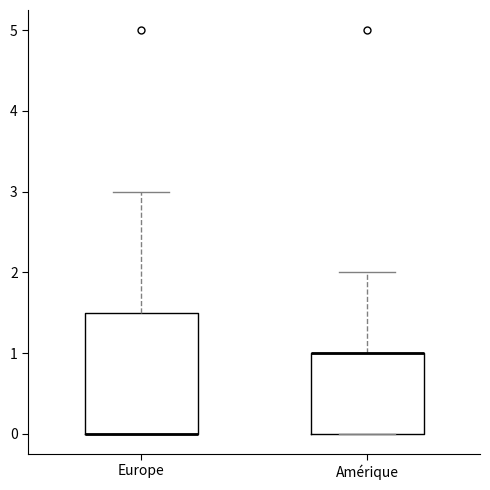

Comparing the boxes themselves (not the whiskers), which one is the tallest?

Europe